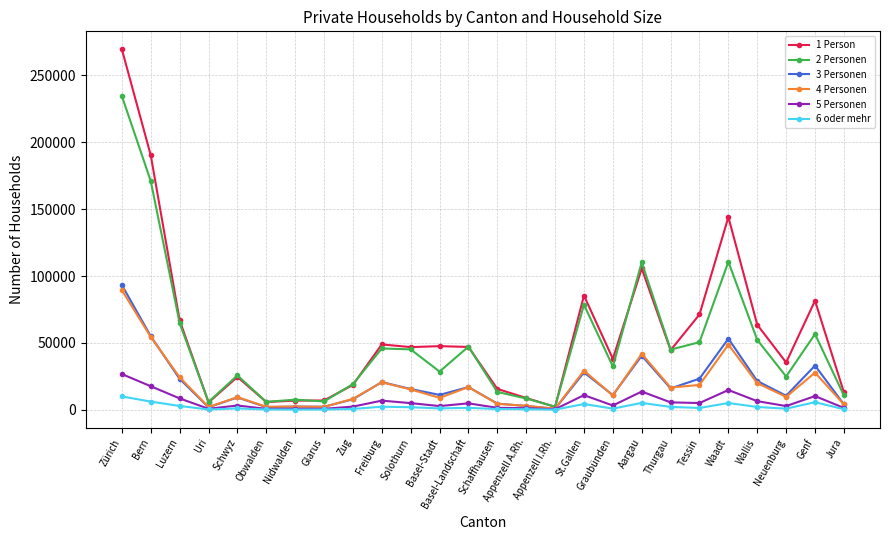

Which series has the largest total across all categories?

1 Person